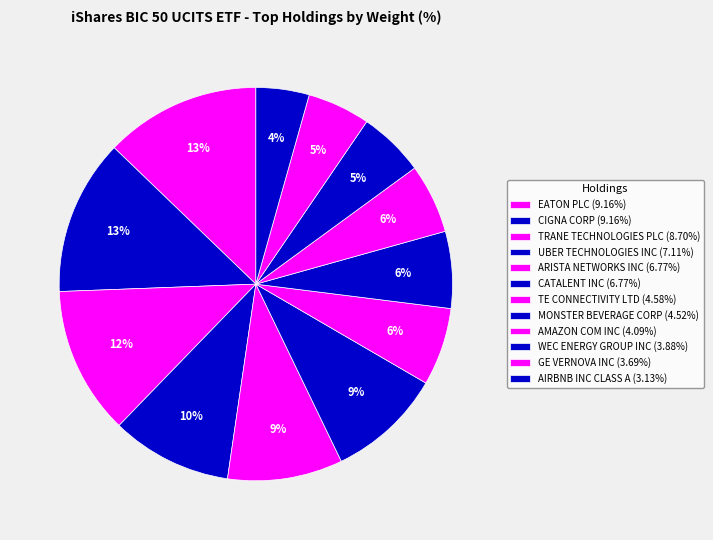

Count the number of slices in the pie.

12